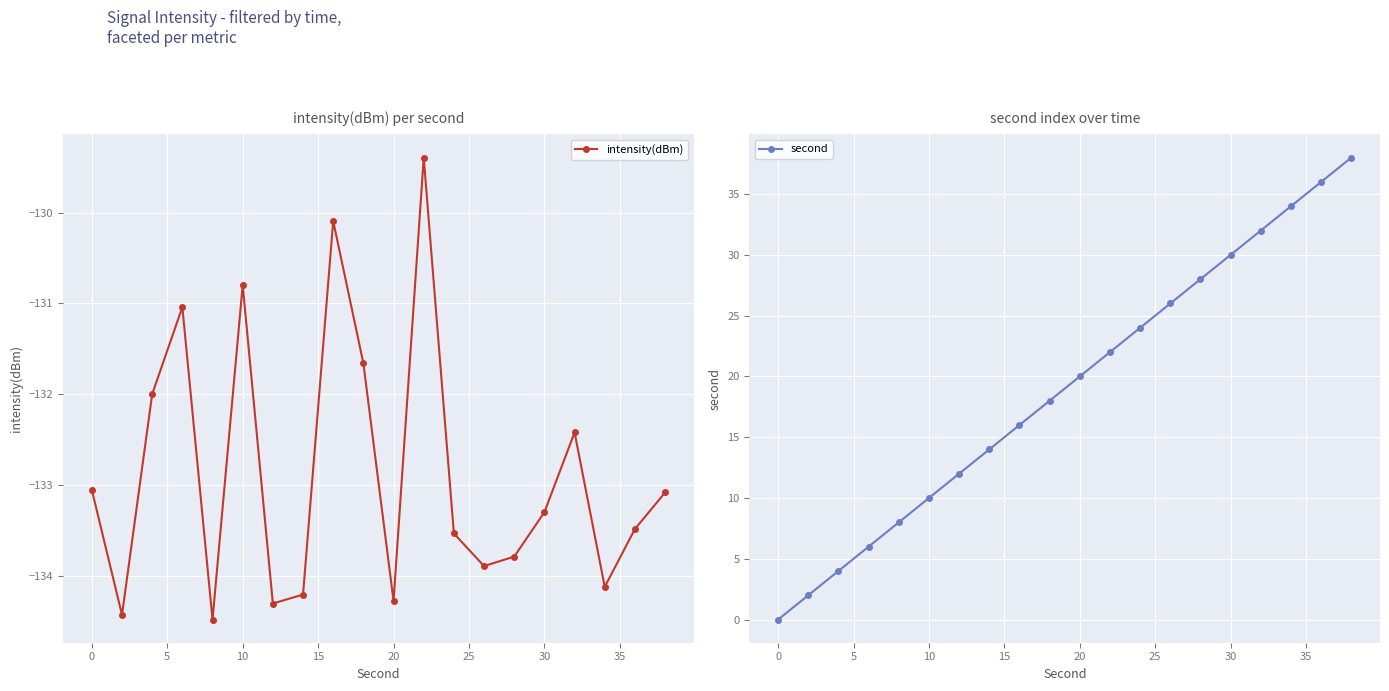

What are all the series names shown in the legend?

intensity(dBm), second